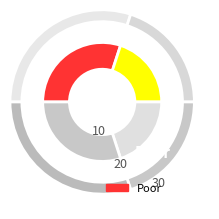

Do MARZO and GIUGNO together represent more than half of the pie?

No